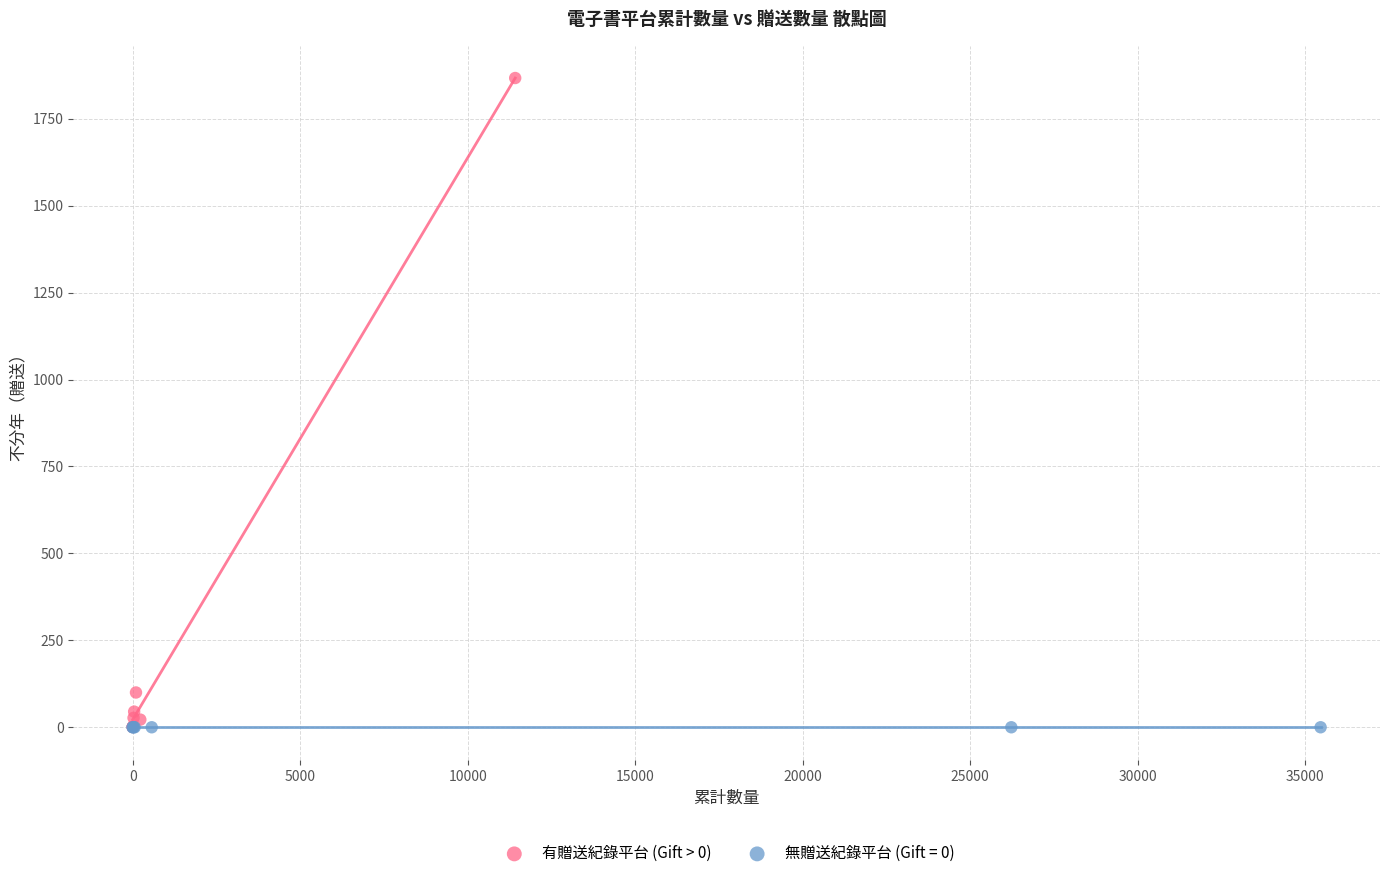

Which series contains the highest Y value?

有贈送紀錄平台 (Gift > 0)